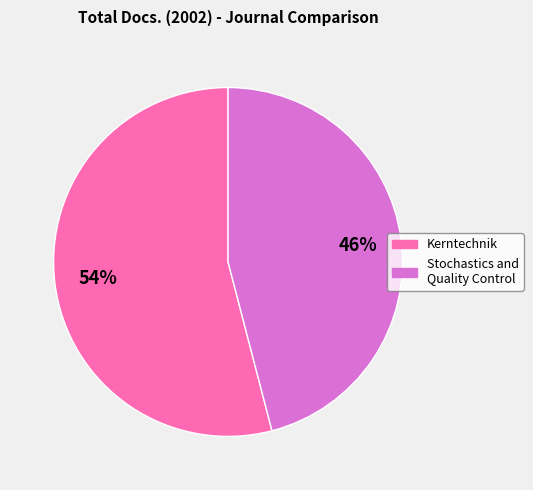

To the nearest percent, what percentage of the pie is Stochastics and Quality Control?

46%